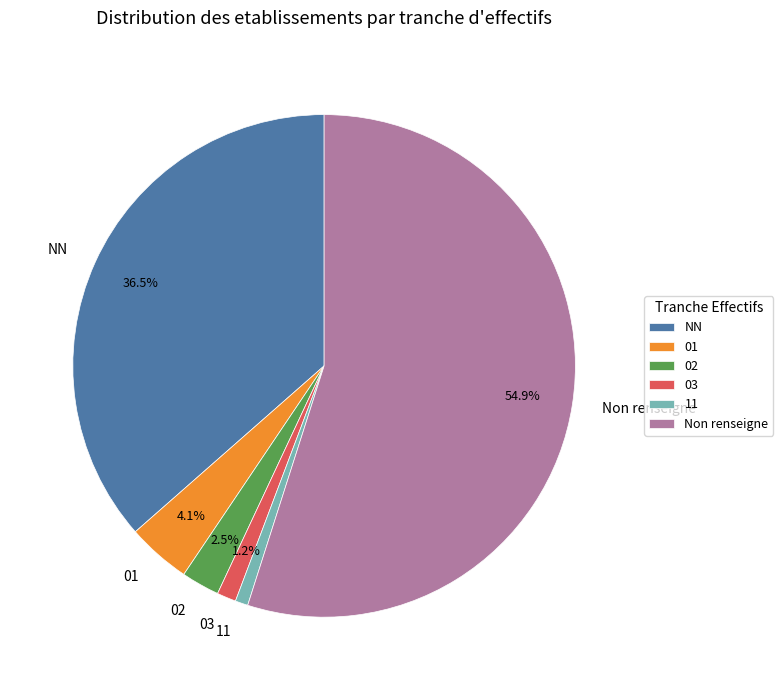

Is there any slice that represents more than half of the pie?

Yes